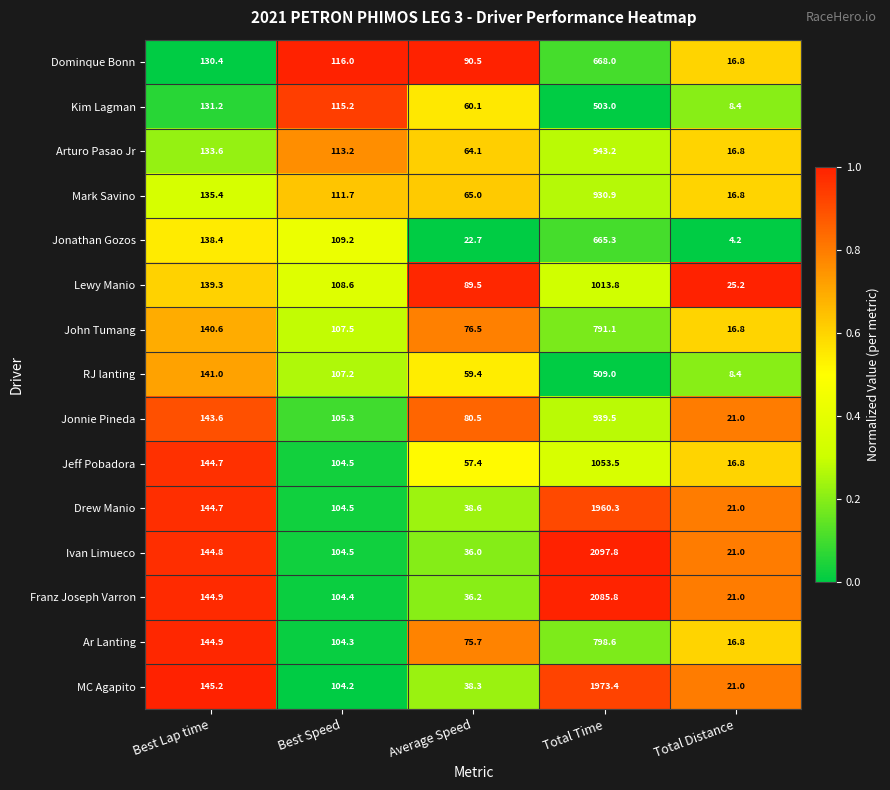

Is it true that Ivan Limueco equals 68.4 at Best Lap time?

False